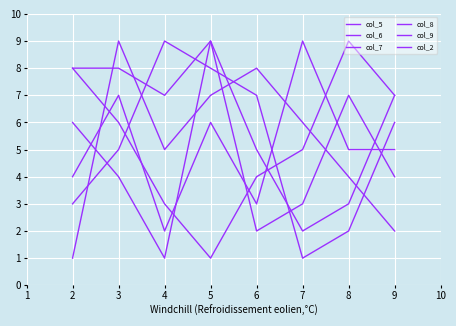

Where do col_5 and col_9 first cross each other?

2 and 3